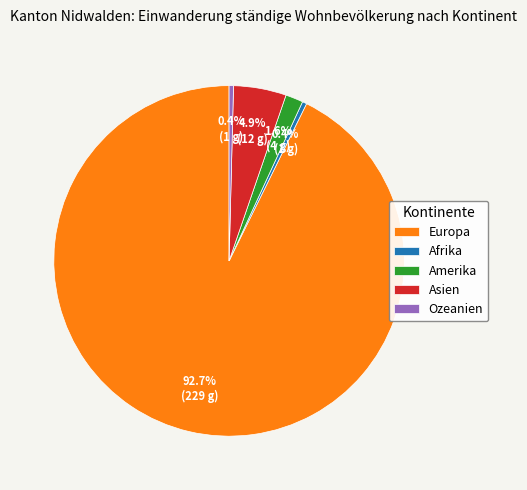

Which slice is the largest?

Europa